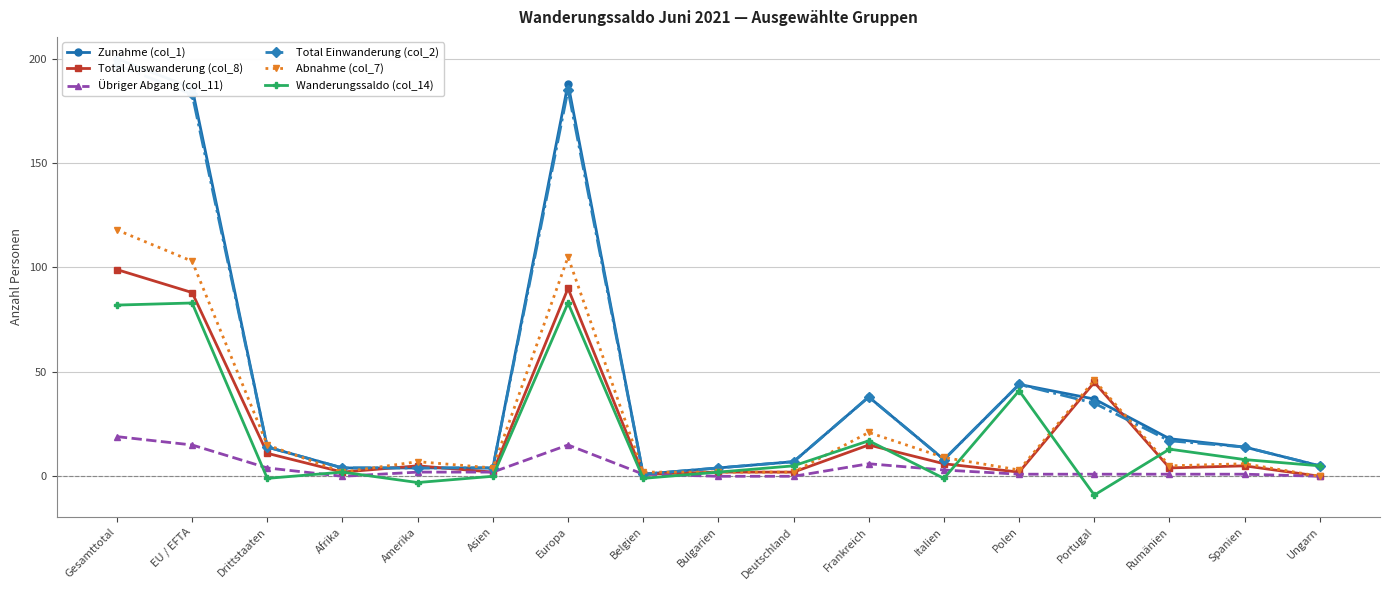

How many categories are shown in the chart?

17